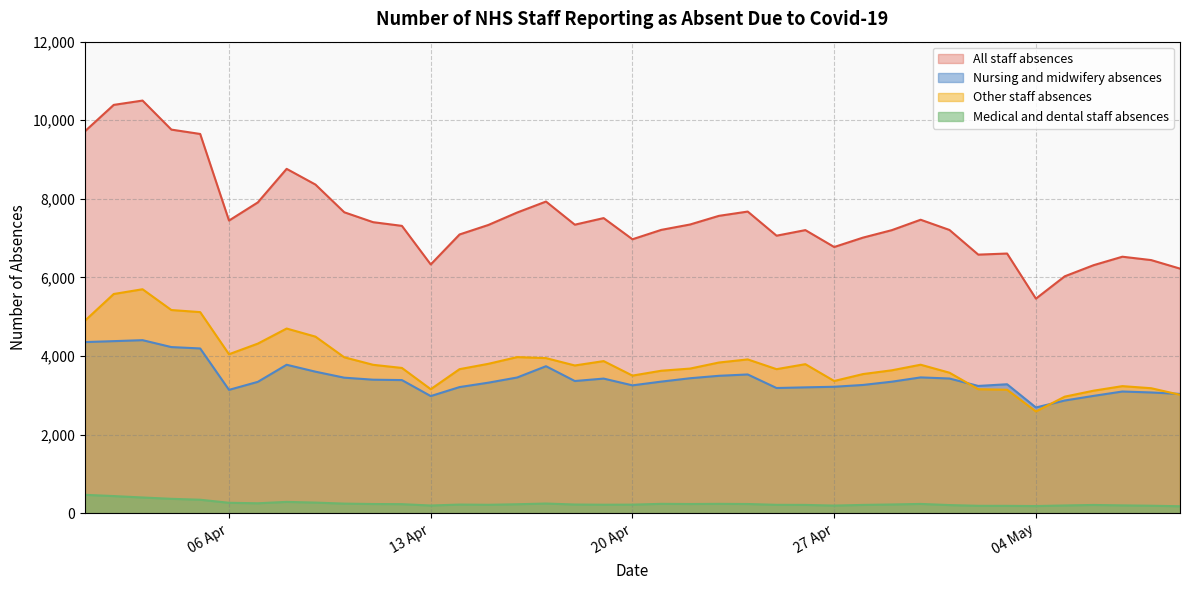

Reading left to right, extract all data points from this chart.

All staff absences: 9719	10391	10501	9762	9651	7447	7909	8763	8363	7658	7406	7312	6330	7093	7335	7652	7931	7342	7510	6971	7210	7347	7567	7676	7062	7204	6774	7013	7203	7468	7208	6580	6608	5460	6028	6311	6527	6441	6224
Nursing and midwifery absences: 4354	4378	4403	4227	4192	3138	3342	3777	3601	3448	3397	3387	2980	3209	3321	3453	3740	3363	3425	3253	3348	3434	3496	3530	3185	3202	3217	3263	3346	3455	3427	3238	3281	2690	2867	2985	3096	3072	3035
Other staff absences: 4898	5578	5699	5170	5117	4045	4315	4699	4493	3967	3776	3696	3155	3665	3801	3972	3946	3759	3870	3501	3625	3680	3834	3913	3665	3792	3364	3540	3636	3778	3575	3155	3141	2589	2965	3117	3233	3180	3013
Medical and dental staff absences: 467	435	399	365	342	264	252	287	269	243	233	229	195	219	213	227	245	220	215	217	237	233	237	233	212	210	193	210	221	235	206	187	186	181	196	209	198	189	176